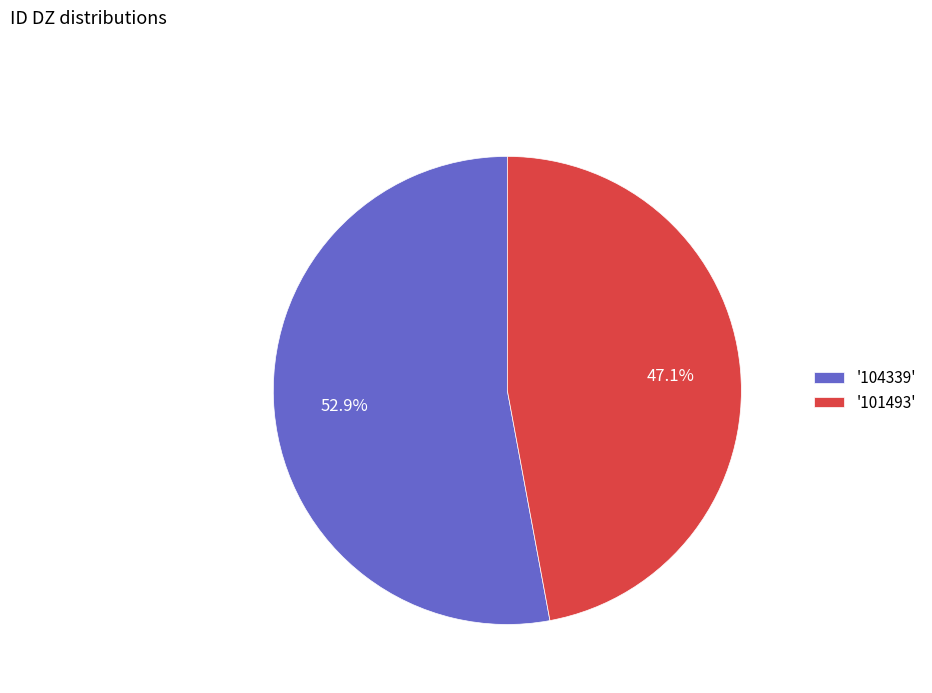

Count the number of slices in the pie.

2